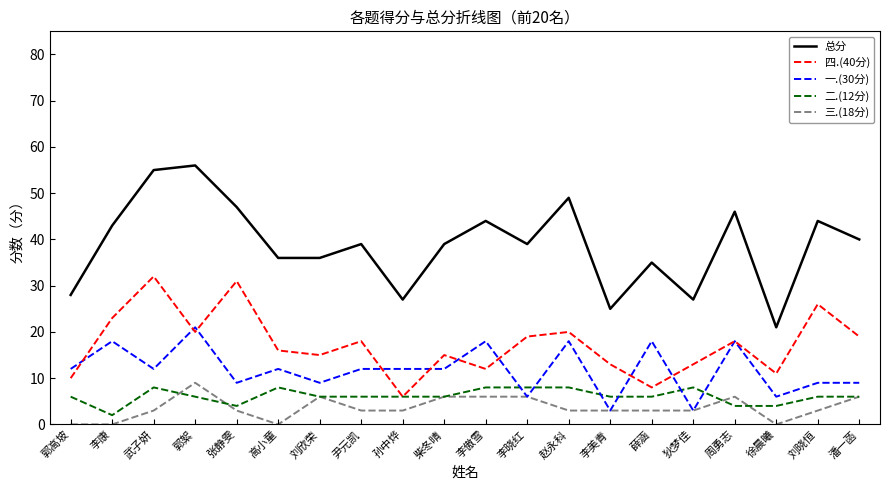

What is the greatest value displayed?

56